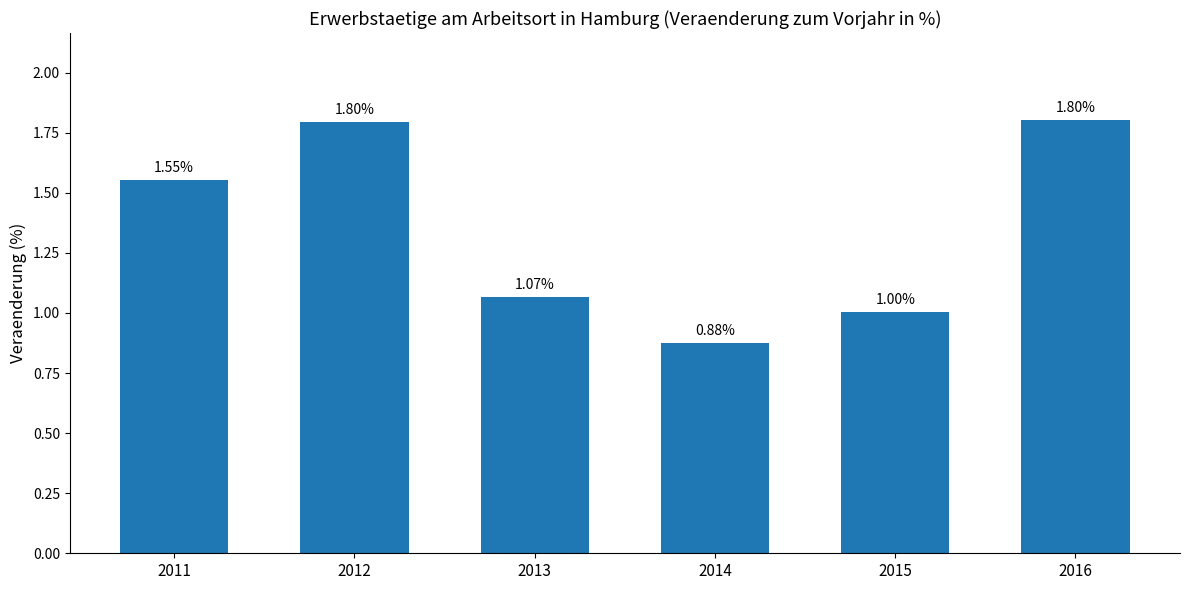

At which category does the chart reach its peak across all series?

2016